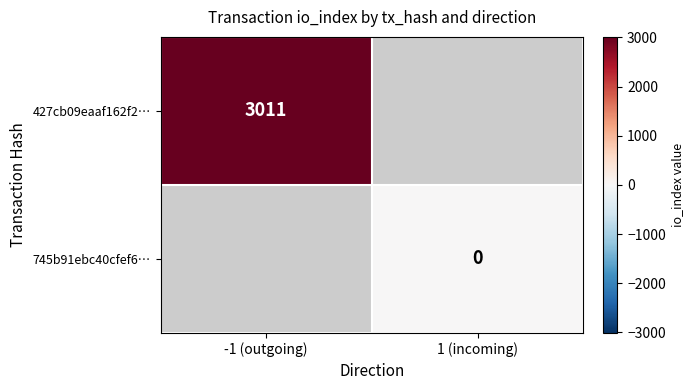

The value of 427cb09eaaf162f2… at -1 (outgoing) is 4234. True or false?

False